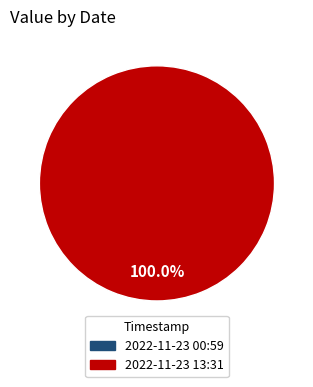

True or false: 2022-11-23T13:31:16.642Z accounts for 100% of the total.

True